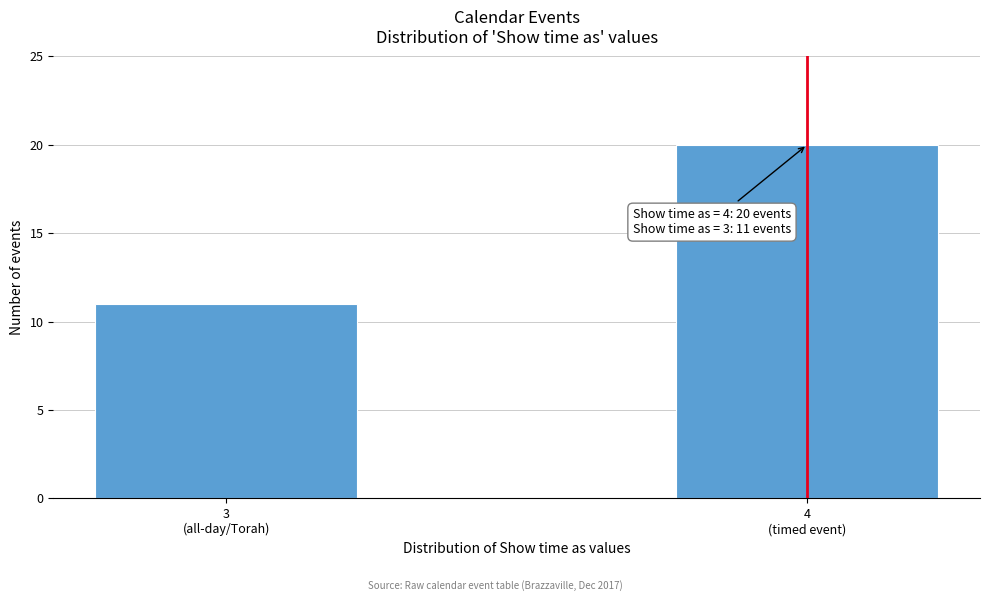

Reading left to right, list all the values displayed in this chart.

11	20